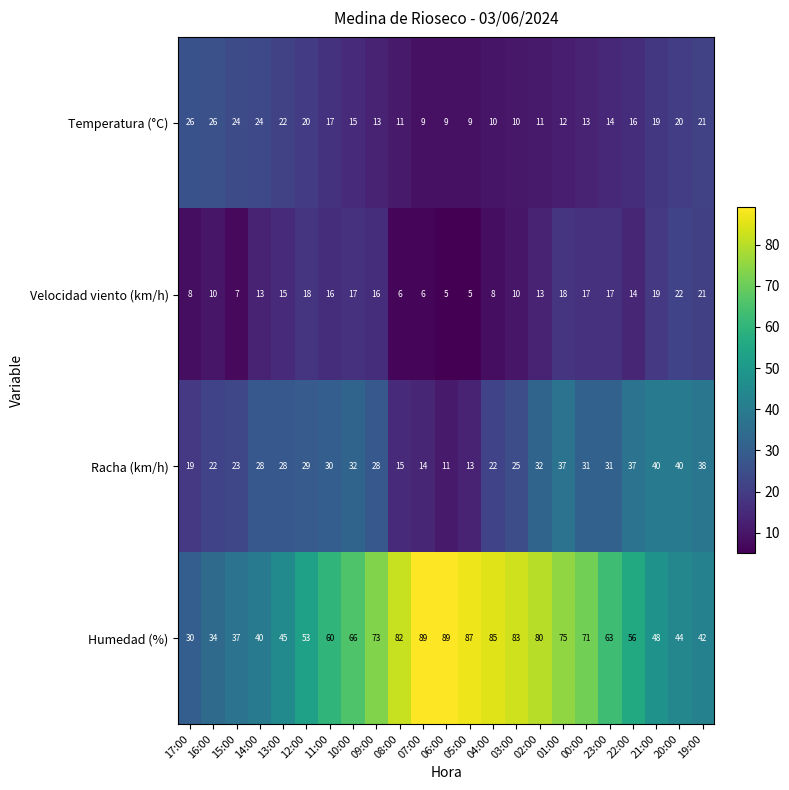

Is the value of Humedad (%) at 14:00 greater than the value of Racha (km/h) at 04:00?

Yes